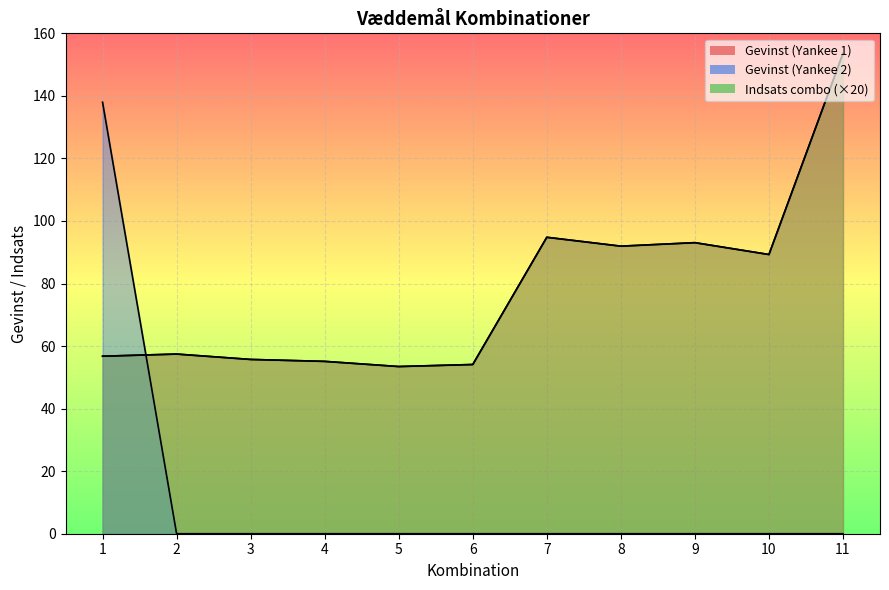

The Gevinst (Yankee 1) series shows 55.1 at 4. True or false?

True